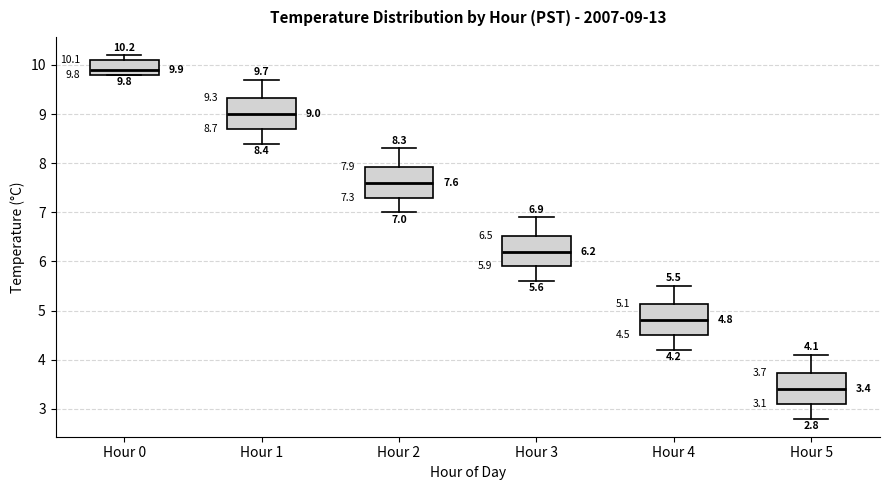

Which box's median line is the lowest?

Hour 5